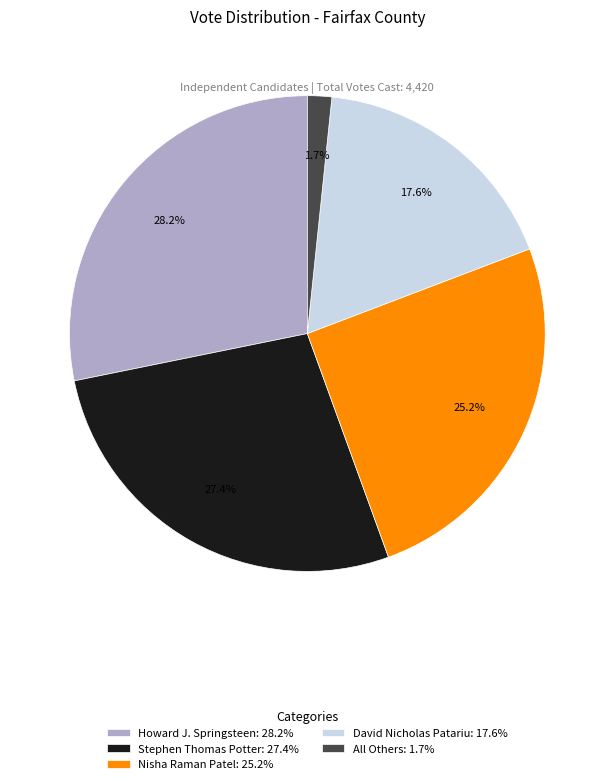

Is it true that Howard J. Springsteen is 28% of the pie?

True